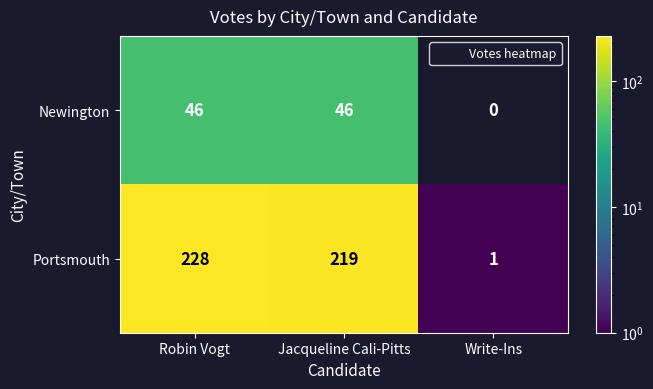

Reading left to right, list all the values displayed in this chart.

Newington: 46	46	0
Portsmouth: 228	219	1